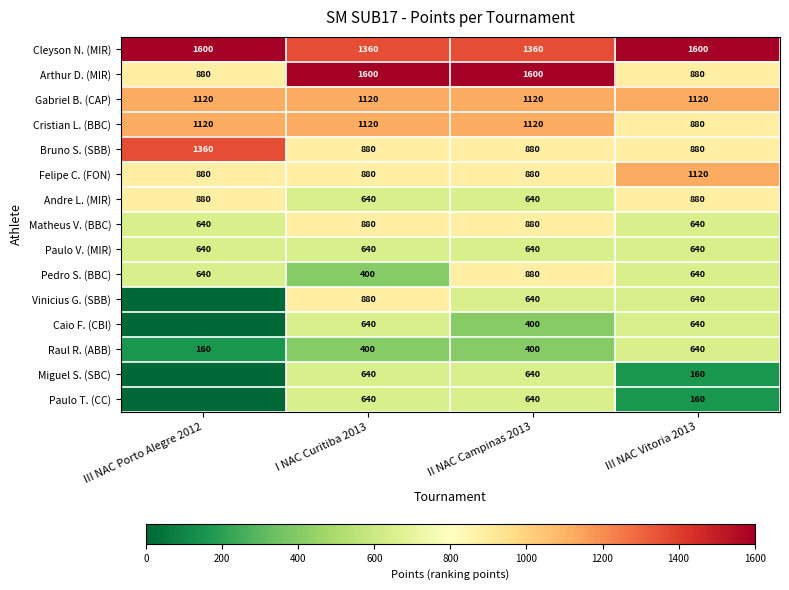

Count the Andre L. (MIR) values in the range 640 to 880.

4